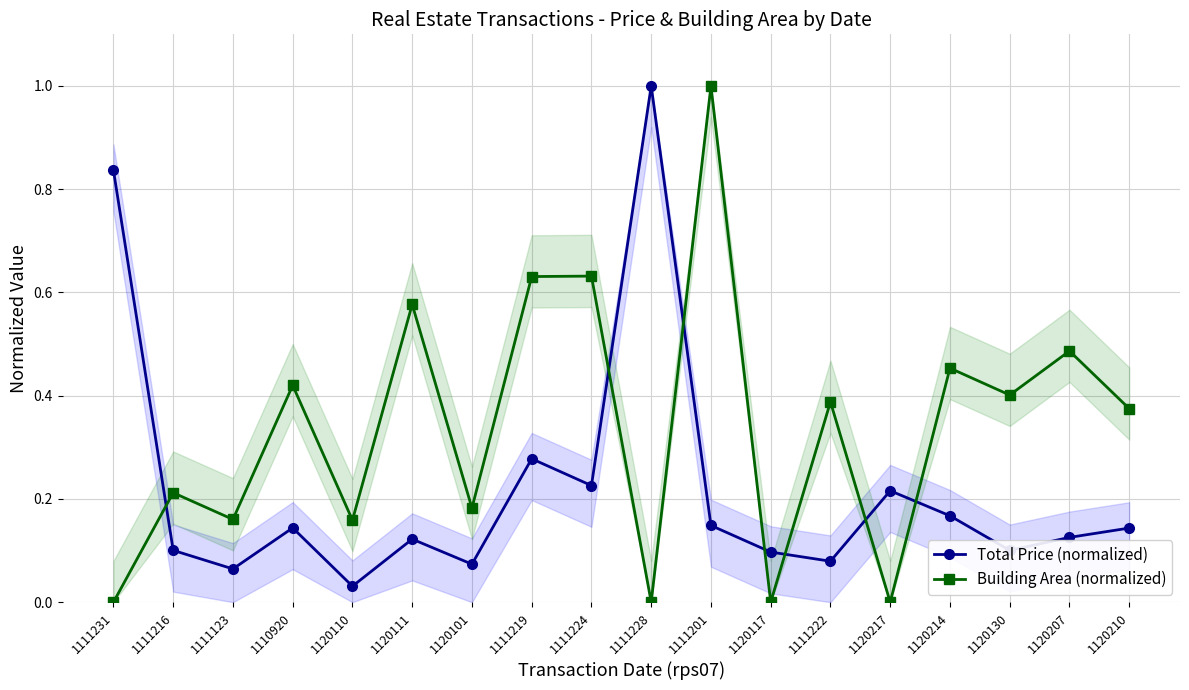

Rank the series by their maximum value, from highest to lowest.

Total Price (normalized), Building Area (normalized)